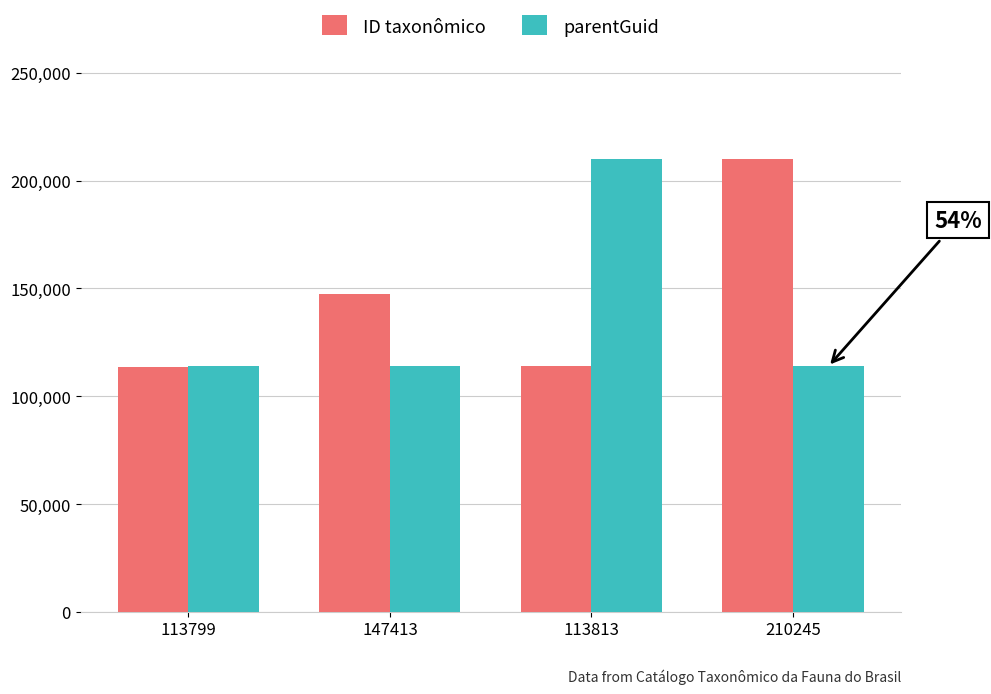

Rank the series by their average value, from highest to lowest.

ID taxonômico, parentGuid